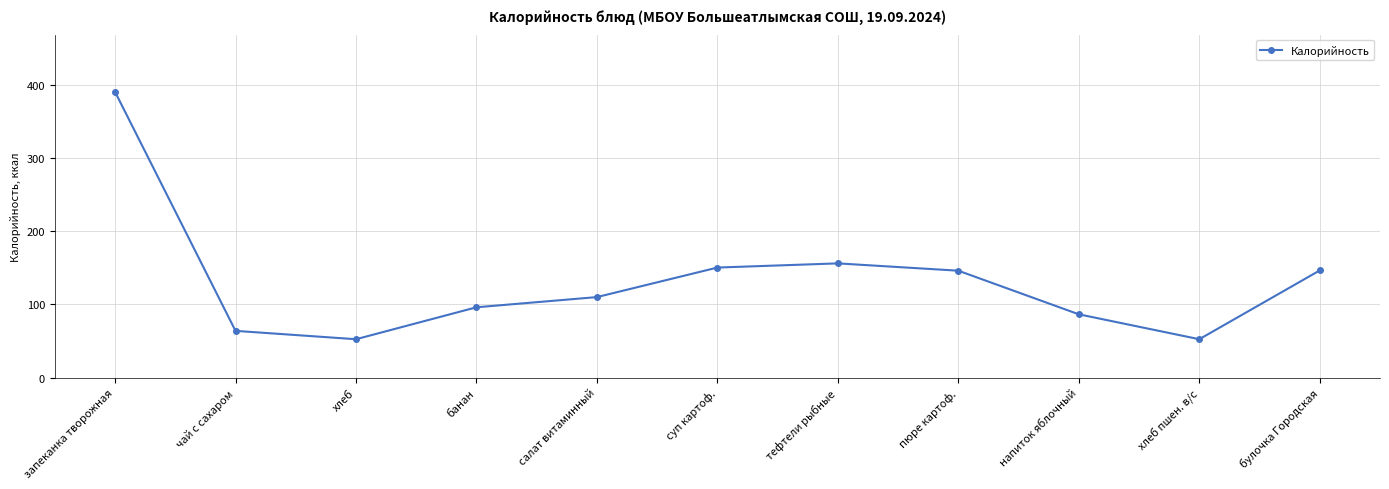

Is it true that the value at суп картоф. is 150.2?

True